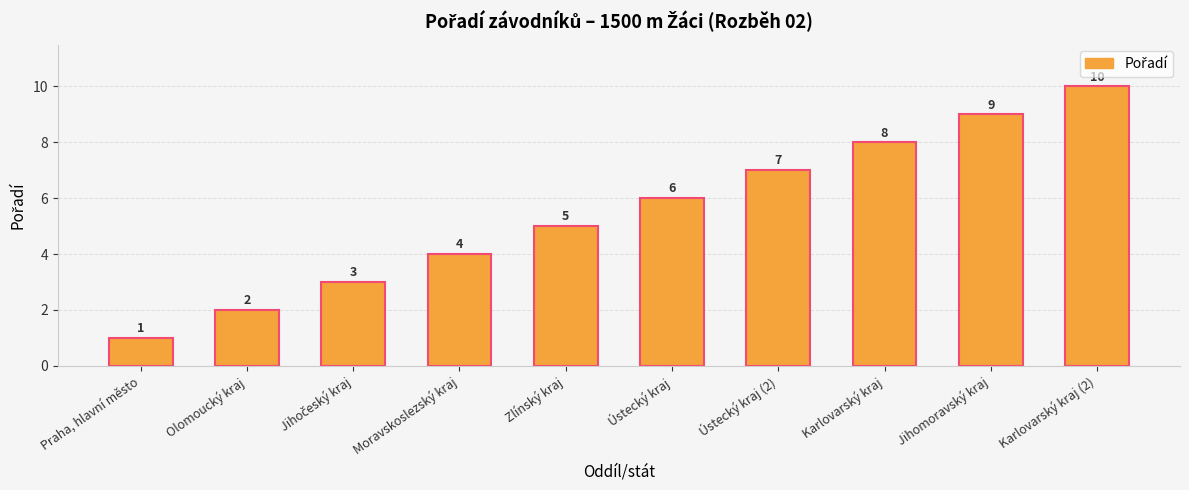

At which label is the value closest to 5?

Zlínský kraj